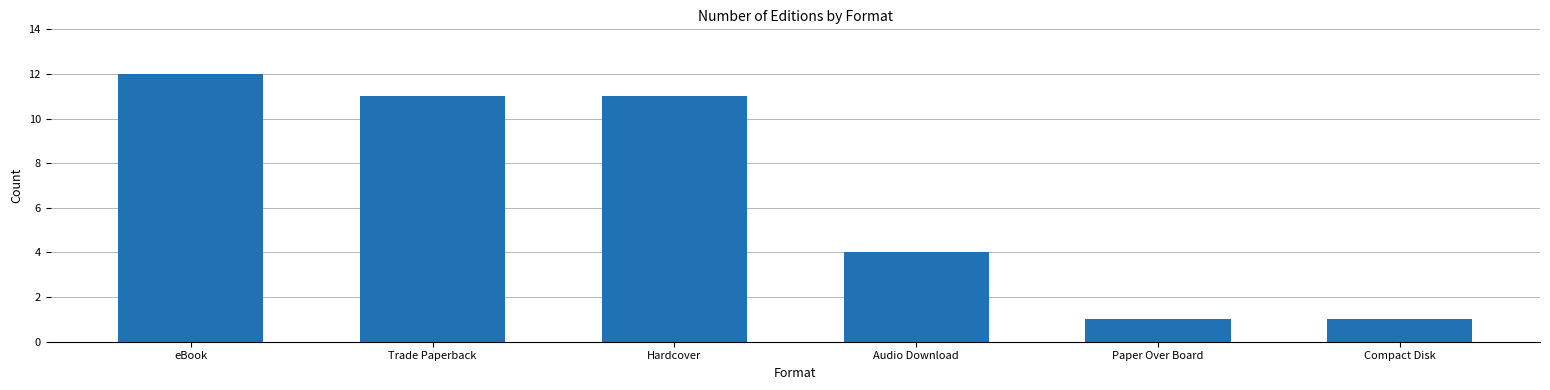

What is the sum of the values at Hardcover and eBook?

23